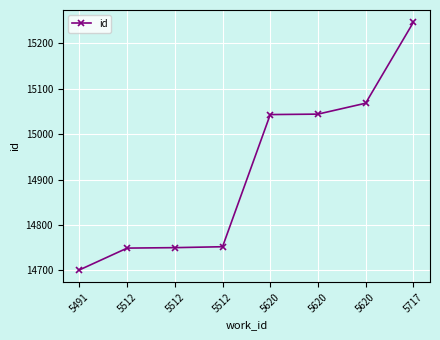

How many lines are shown in the chart?

1